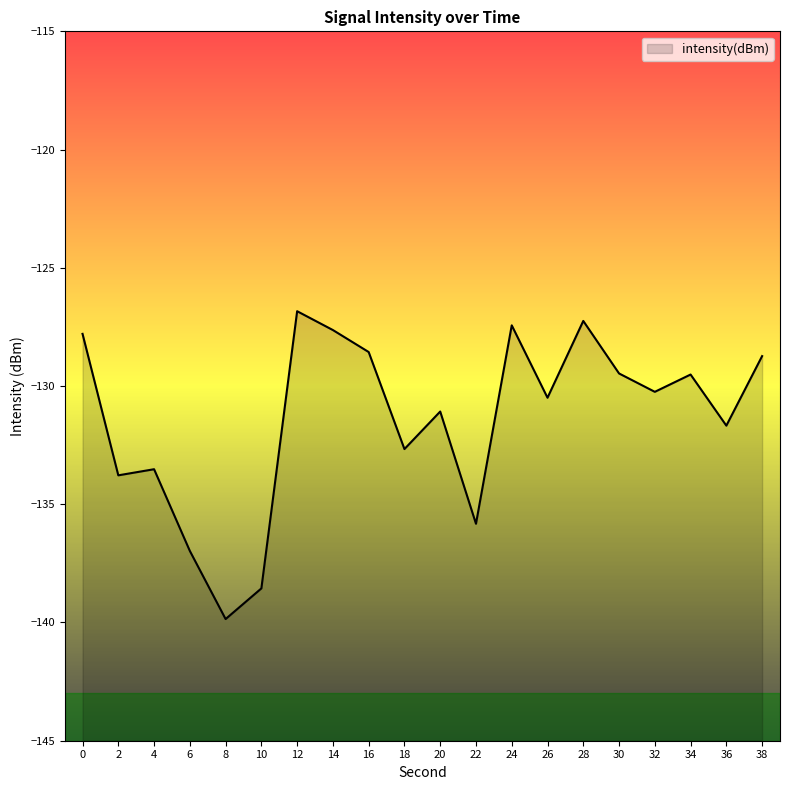

Does the chart display data point markers on the line(s)?

No